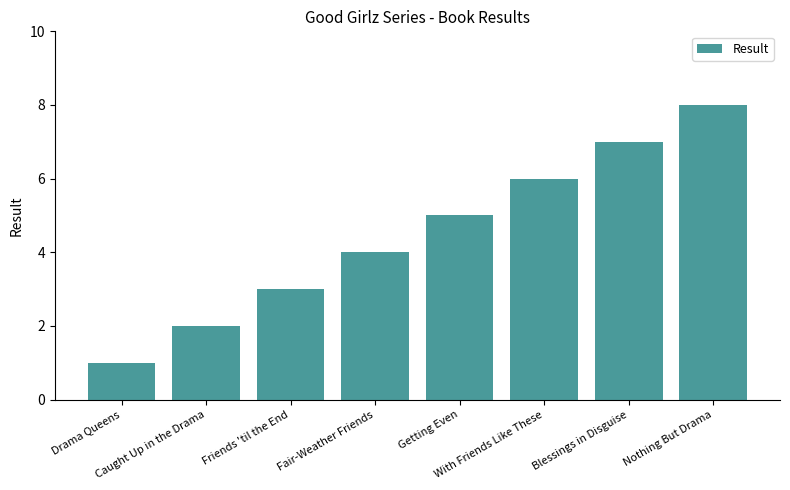

What is the difference between the values at Fair-Weather Friends and Drama Queens?

3